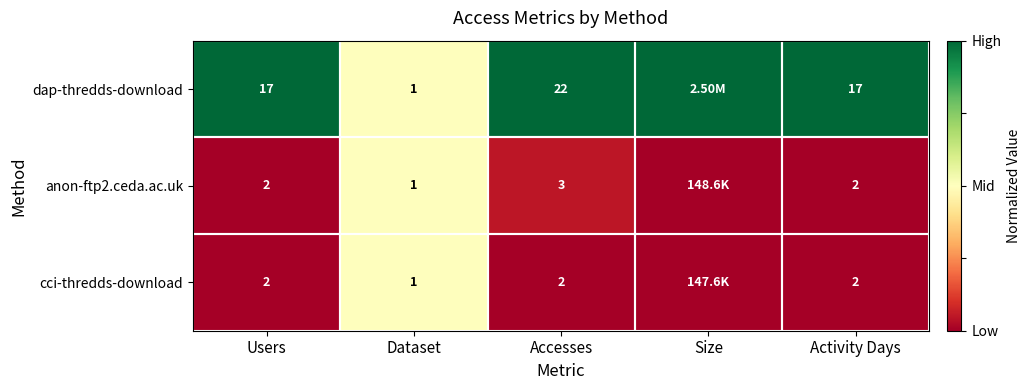

Is the value of anon-ftp2.ceda.ac.uk at Accesses greater than the value of cci-thredds-download at Accesses?

Yes